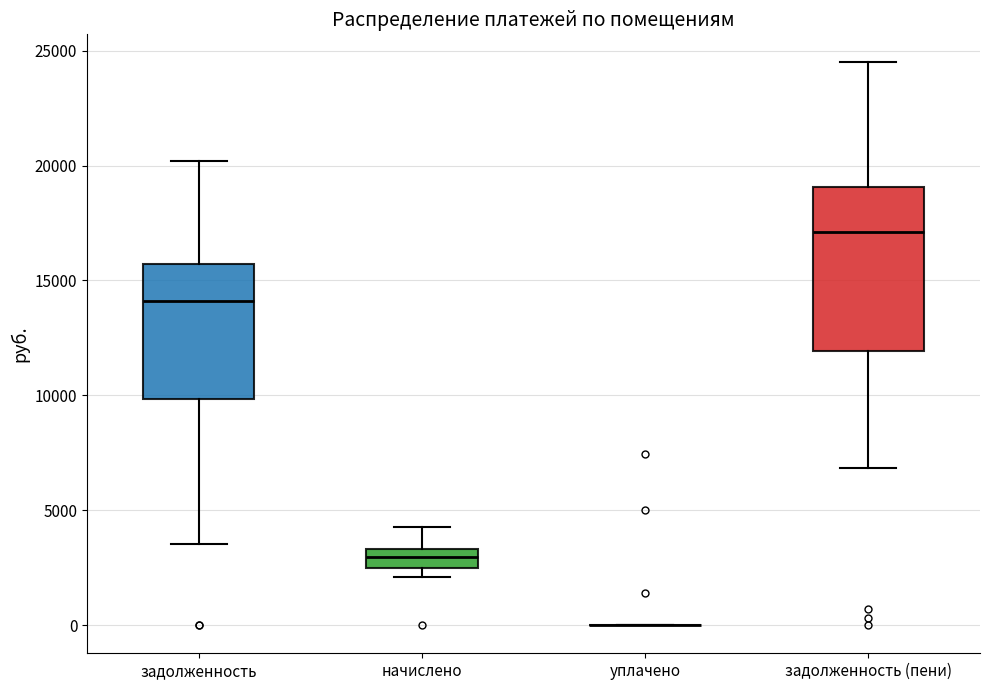

Reading left to right, read every box against the y-axis: the position of its median line, the range the box covers, and the ends of its whiskers. The values are not printed on the chart, so give them approximately, as read against the axis.

задолженность: median 14000, box 10000 to 15500, whiskers 3500 to 20000
начислено: median 3000, box 2500 to 3500, whiskers 2000 to 4500
уплачено: box collapsed to a line at 0, whiskers 0 to 0
задолженность (пени): median 17000, box 12000 to 19000, whiskers 7000 to 24500